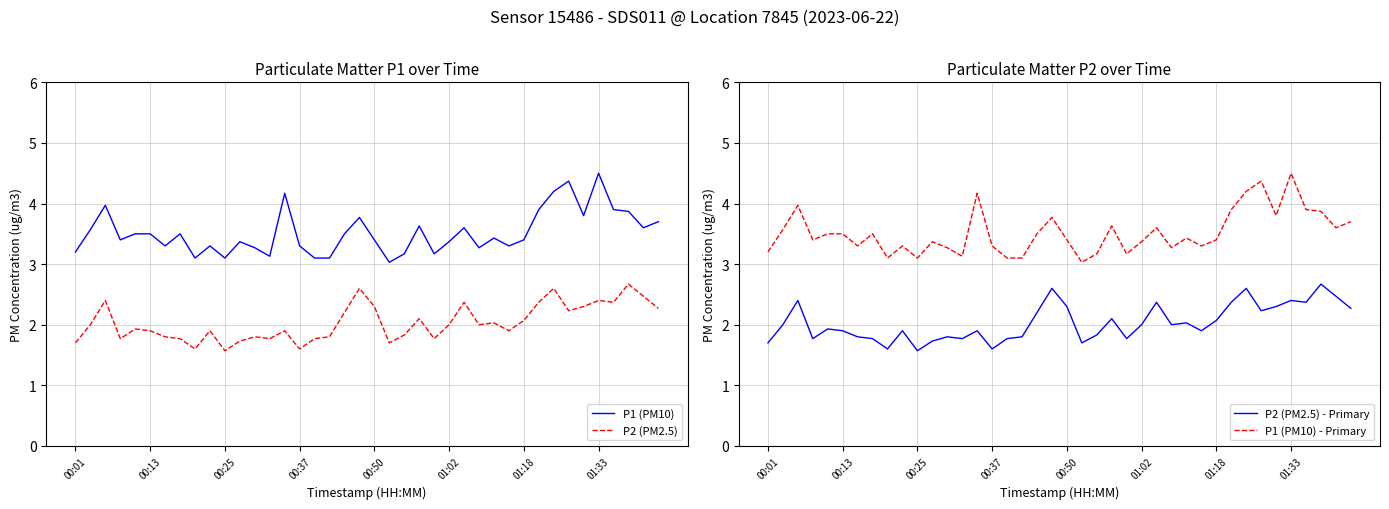

Is it true that P2 (PM2.5) - Primary equals 1.6 at 00:37?

True